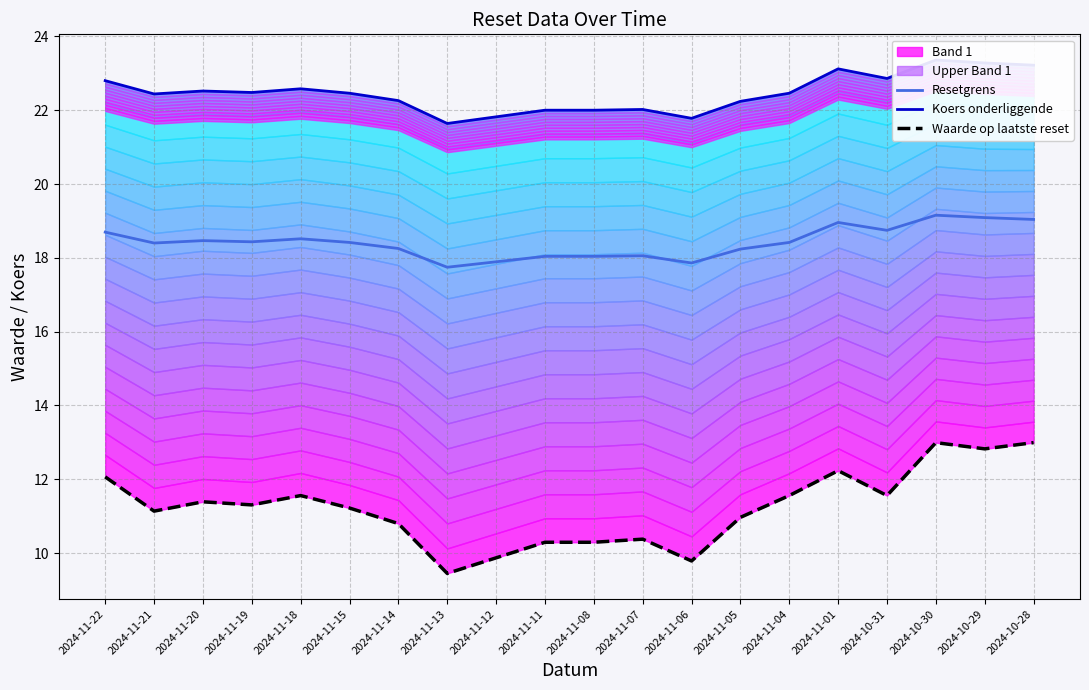

At 2024-11-12, list the series in order from largest to smallest.

Koers onderliggende, Resetgrens, Waarde op laatste reset